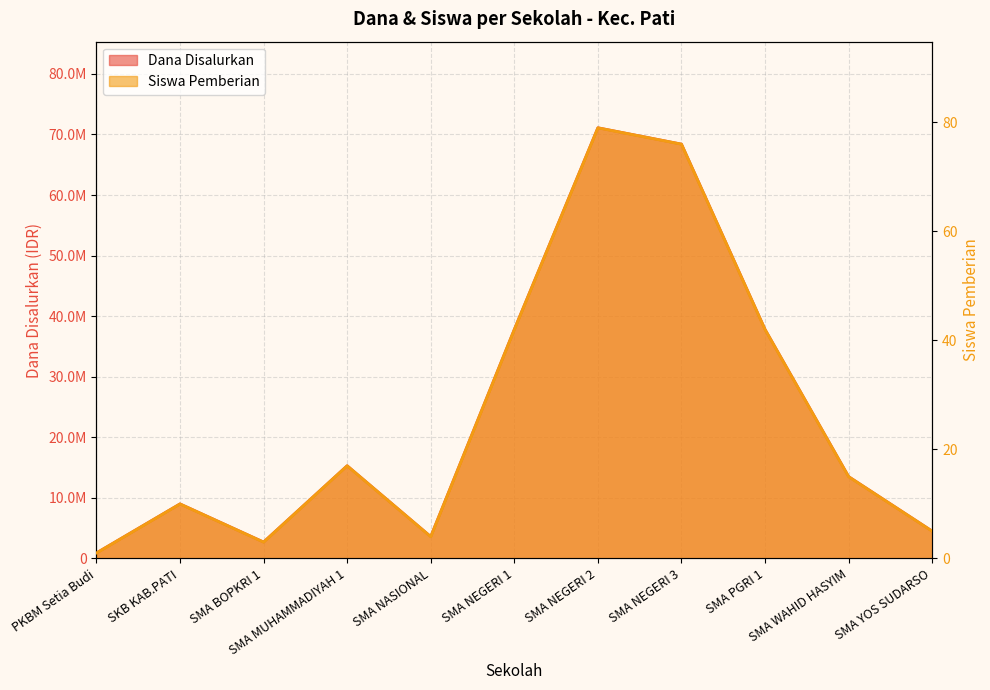

Read the Siswa Pemberian value at SMA PGRI 1.

42